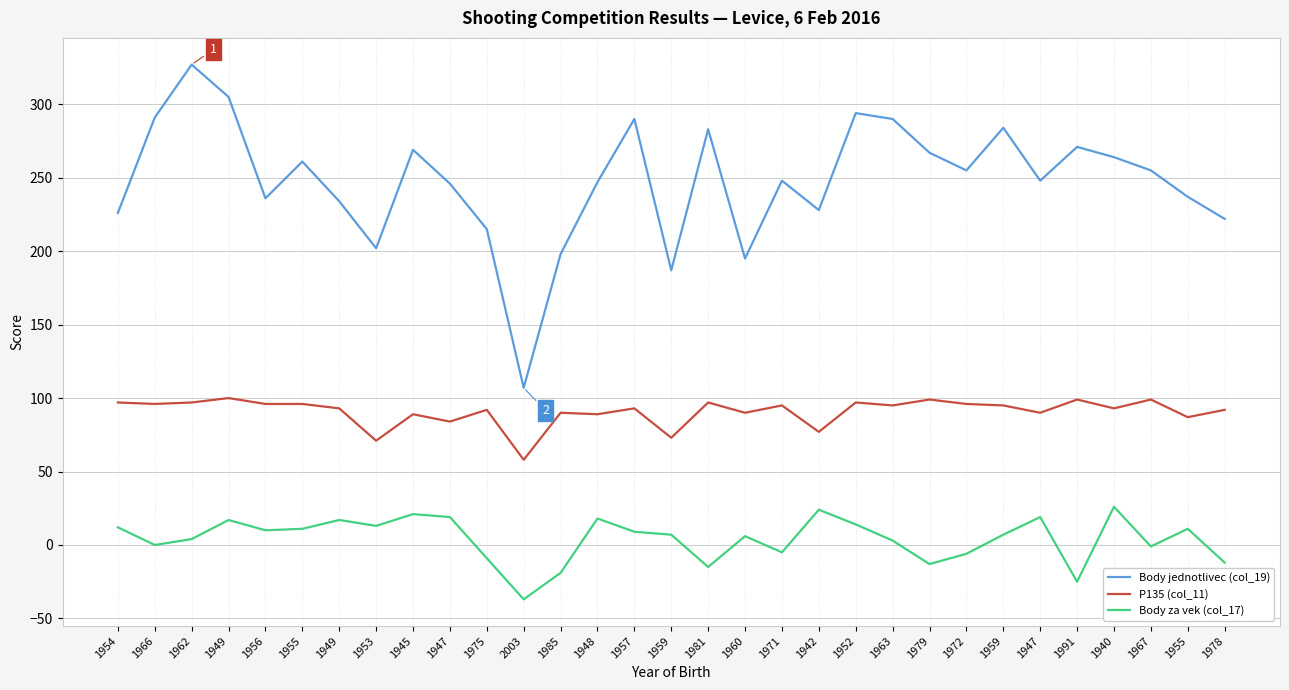

At which label is Body za vek (col_17) closest to -5?

1971